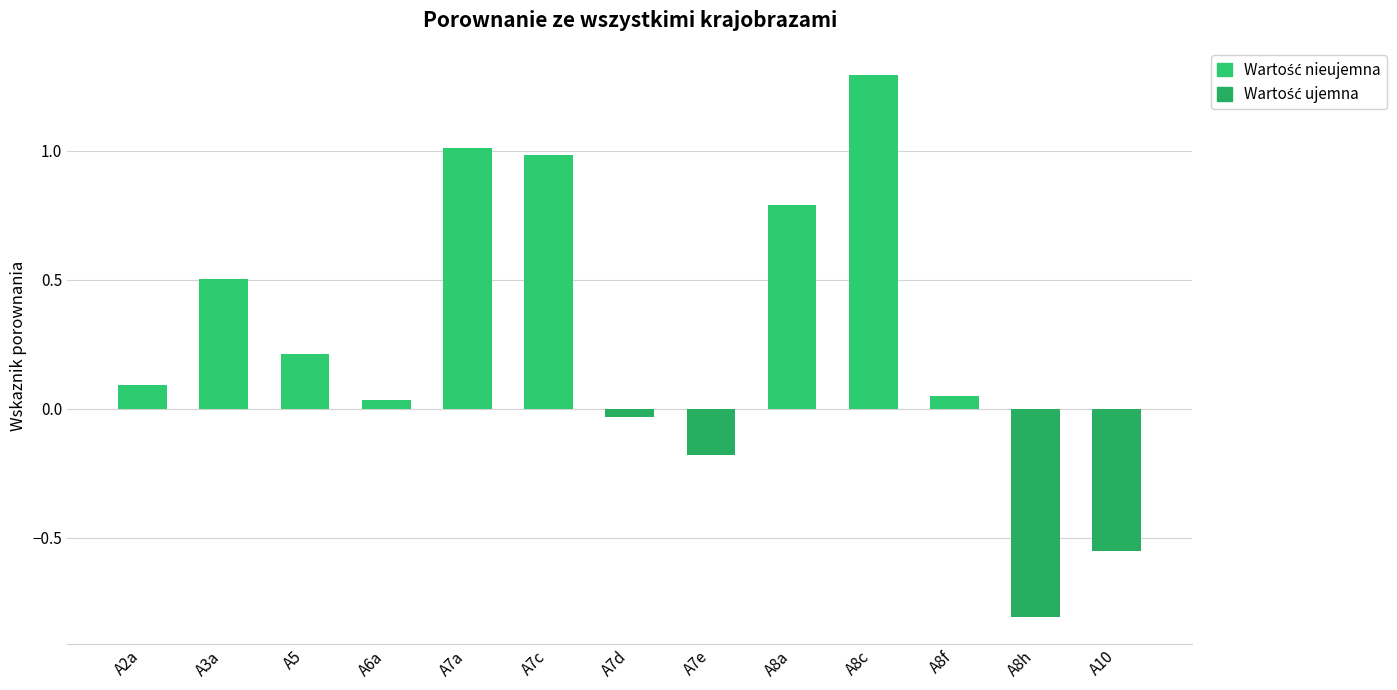

Which has a higher value, A2a or A5?

A5